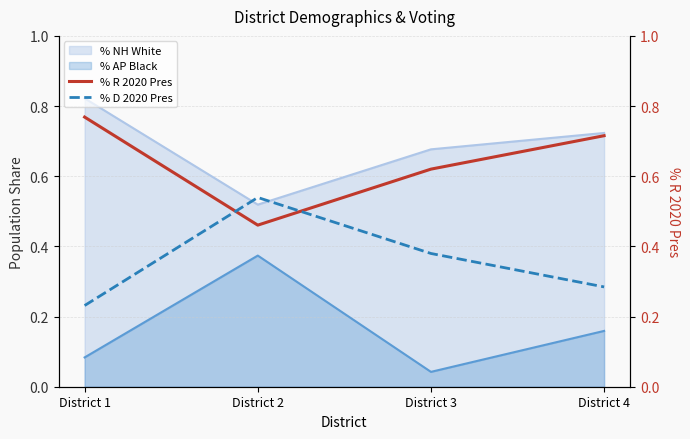

What is the maximum value for % R 2020 Pres?

0.8